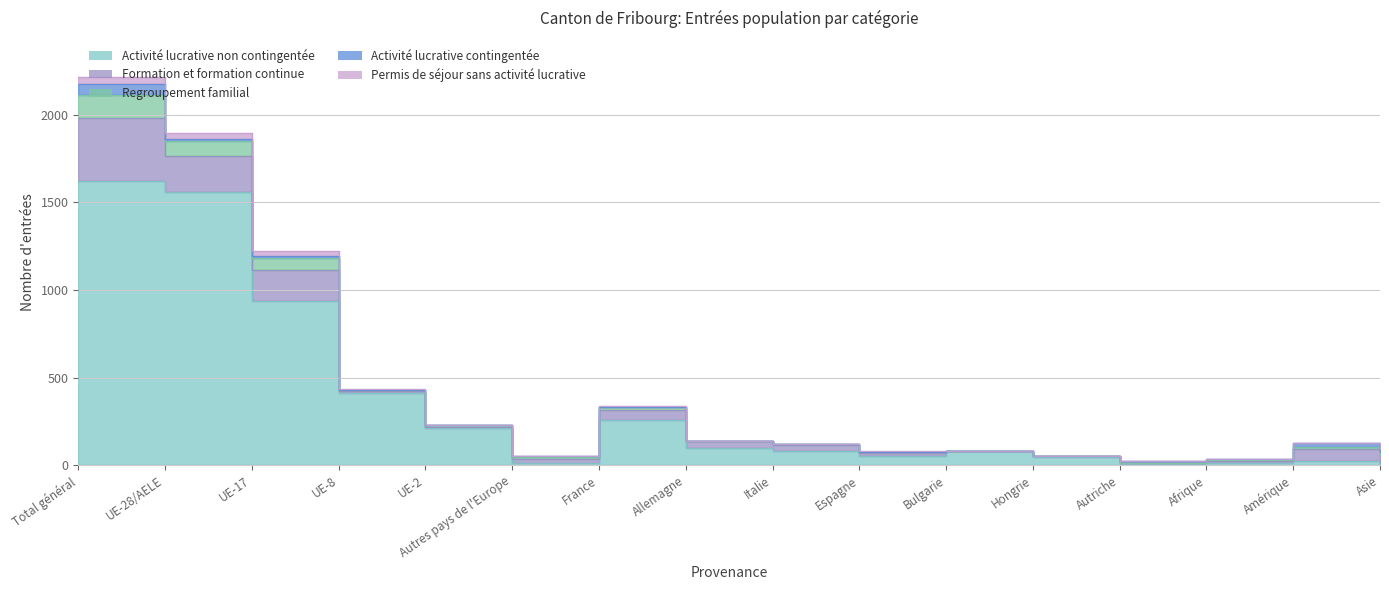

True or false: Permis de séjour sans activité lucrative and Activité lucrative non contingentée cross at least once.

False